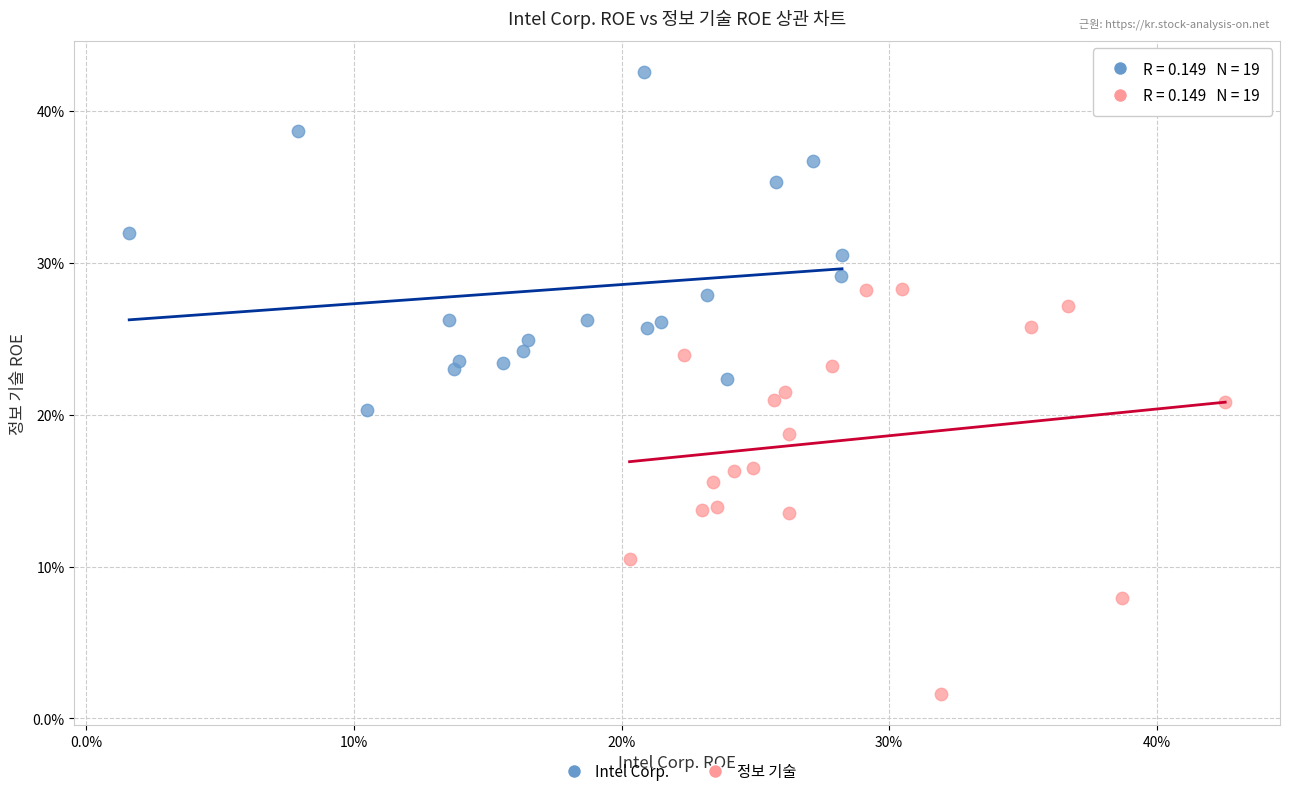

What are all the series names shown in the legend?

Intel Corp., 정보 기술